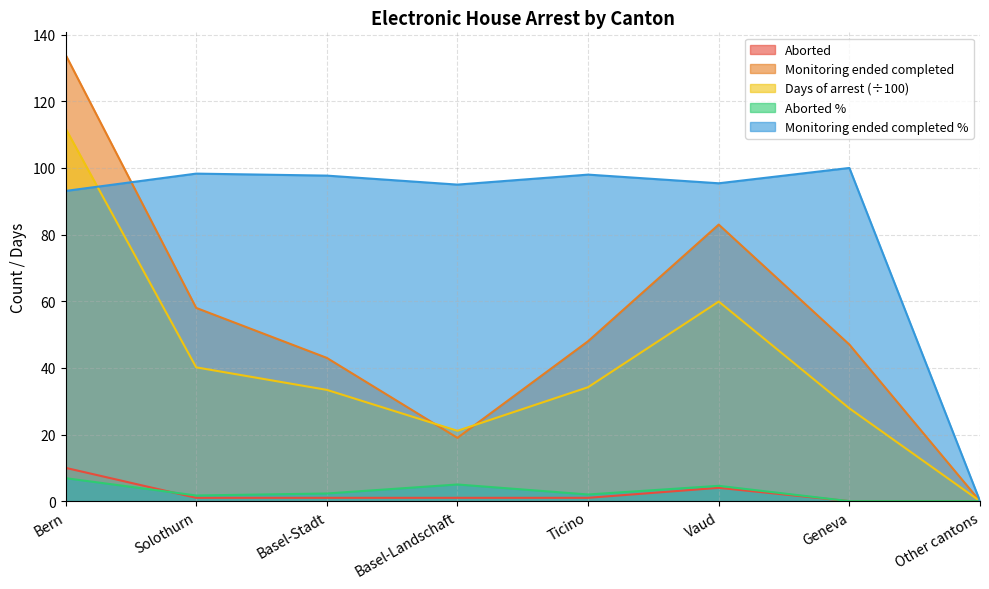

Which series has the largest range (max minus min)?

Monitoring ended completed